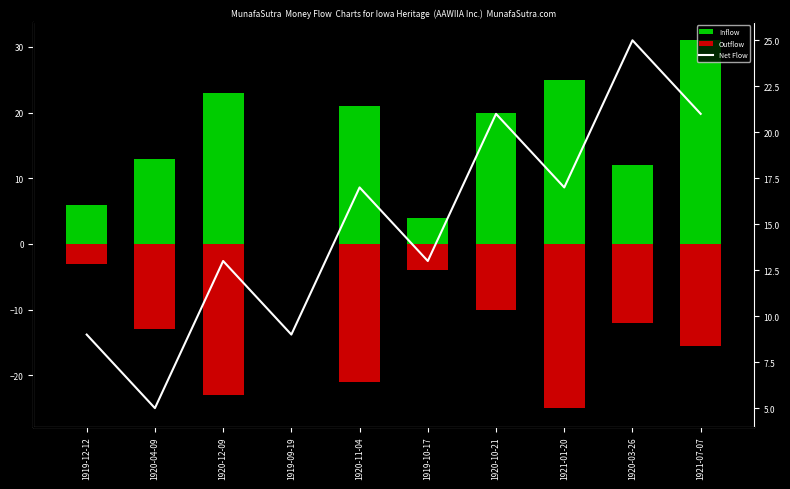

What is the difference between the highest and lowest values at 1920-12-09?

46.0